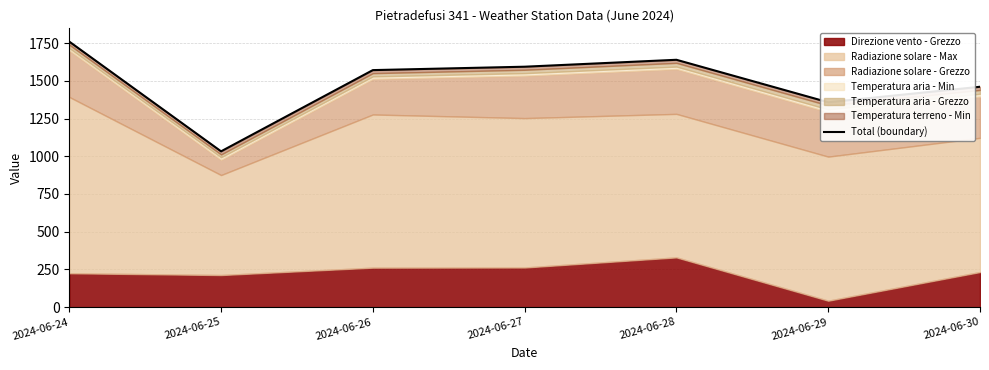

At which category does the data reach its first local peak?

2024-06-28